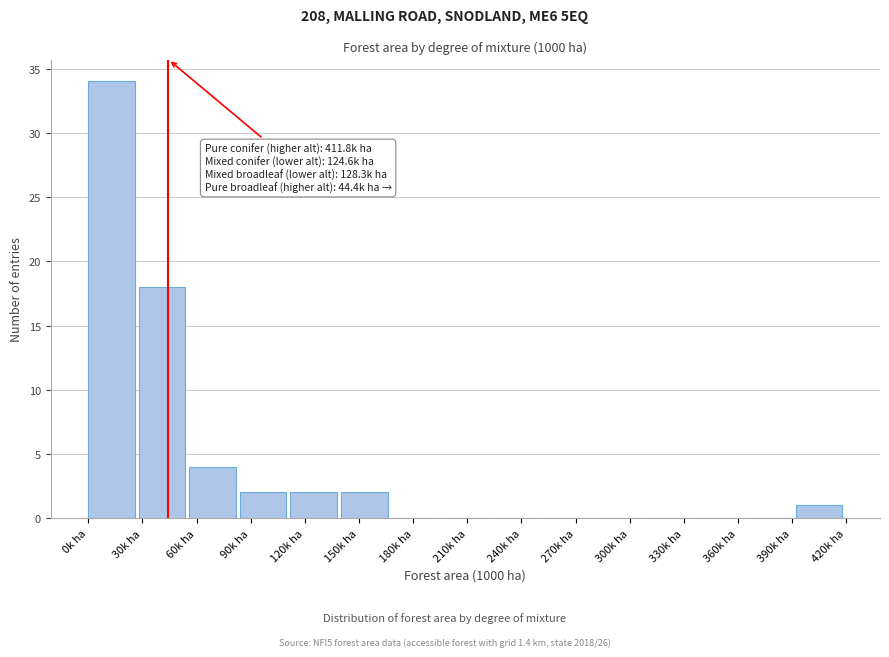

Which range on the x-axis has the tallest bar?

0 to 28